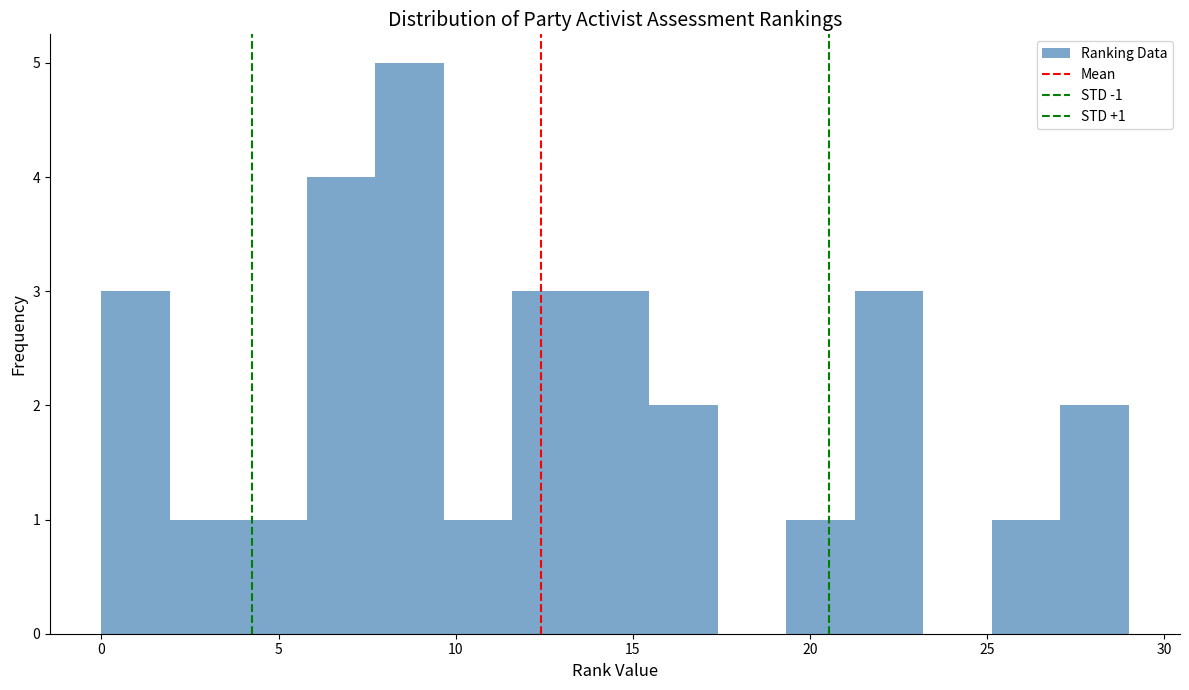

Around what value on the x-axis is the tallest bar? Give the approximate position of its centre, as read against the axis.

8.5